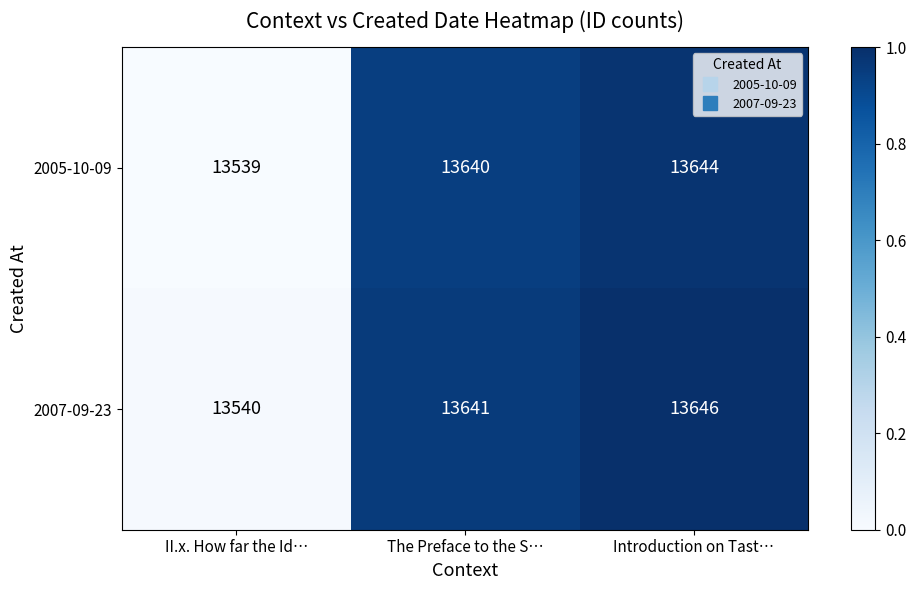

Reading left to right, extract all data points from this chart.

2005-10-09: 13539	13640	13644
2007-09-23: 13540	13641	13646